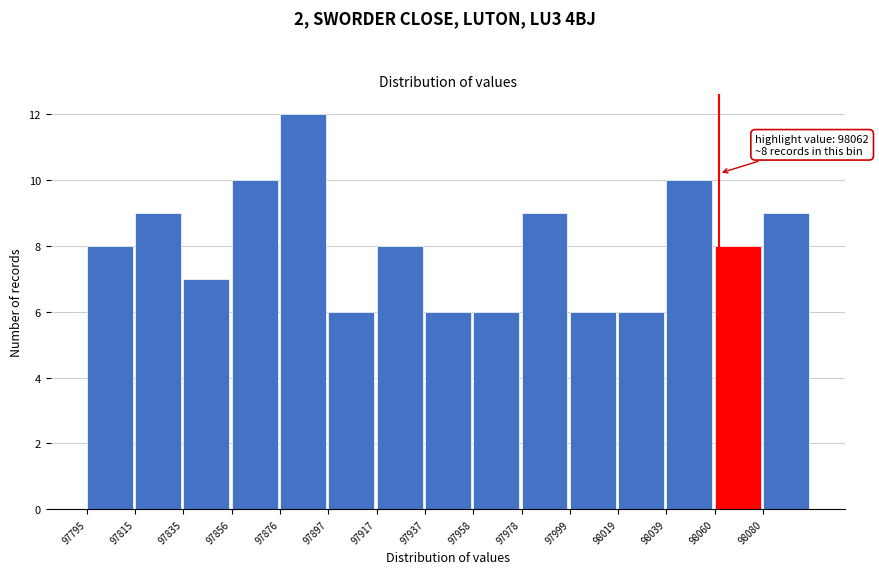

Over which range of the x-axis is the bar tallest?

97875 to 97895